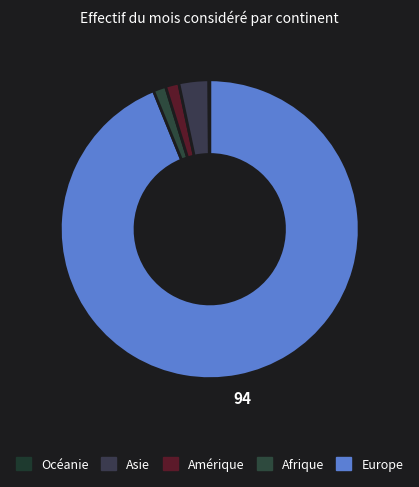

Rank the categories by value from lowest to highest.

Océanie, Afrique, Amérique, Asie, Europe